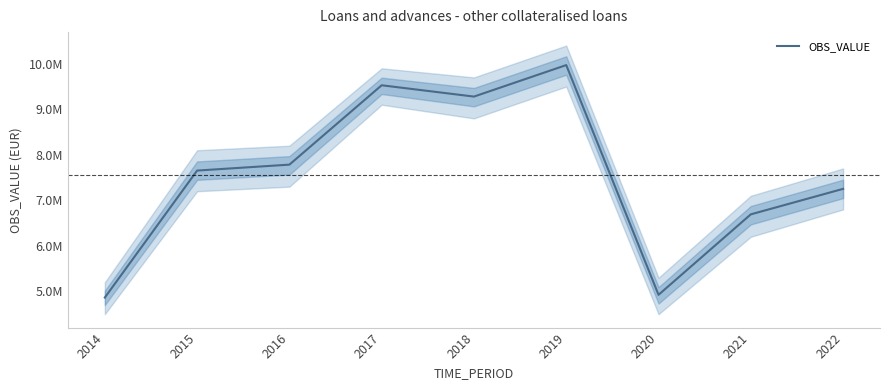

Reading right to left, what are all the values shown in this chart?

2022=7252208.4	2021=6692413.4	2020=4924944.8	2019=9970831.1	2018=9278807.9	2017=9527472.2	2016=7784157.3	2015=7653854.2	2014=4864862.0